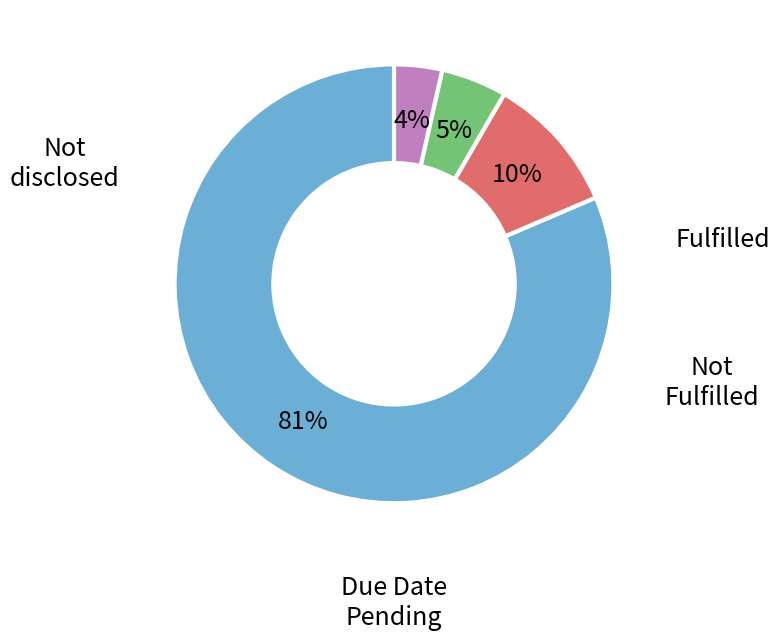

To the nearest percent, what is the average slice percentage?

25%